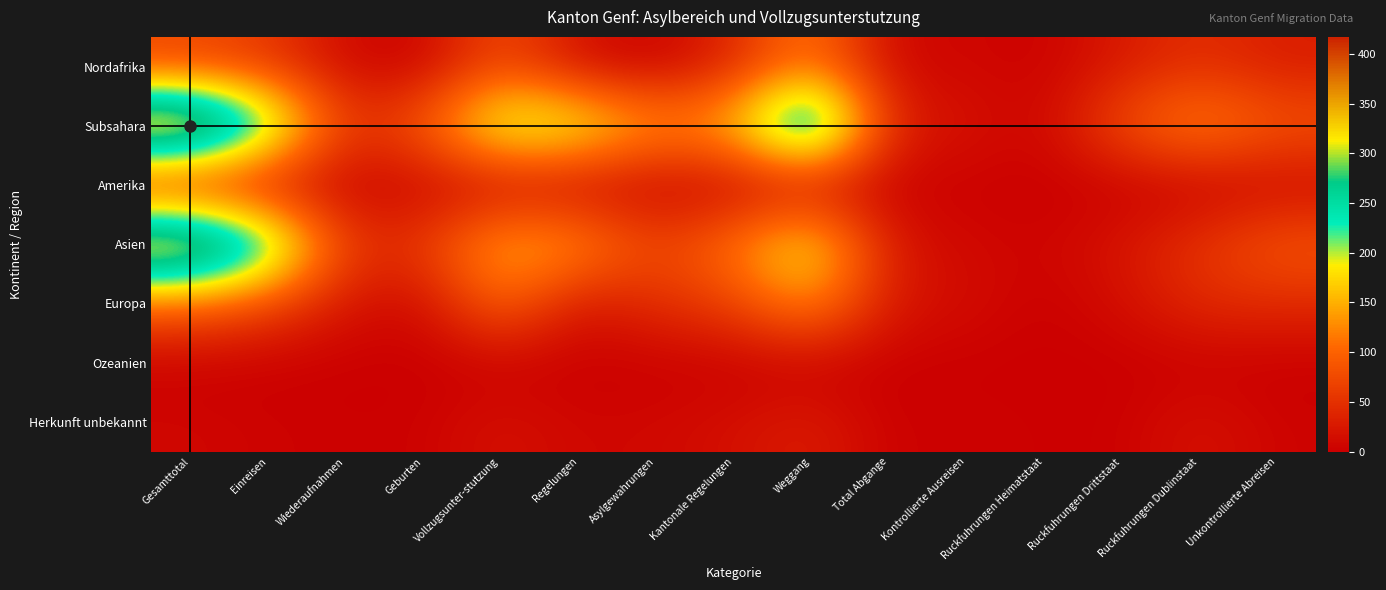

What is the total value across all series at Vollzugsunter-stutzung?

601